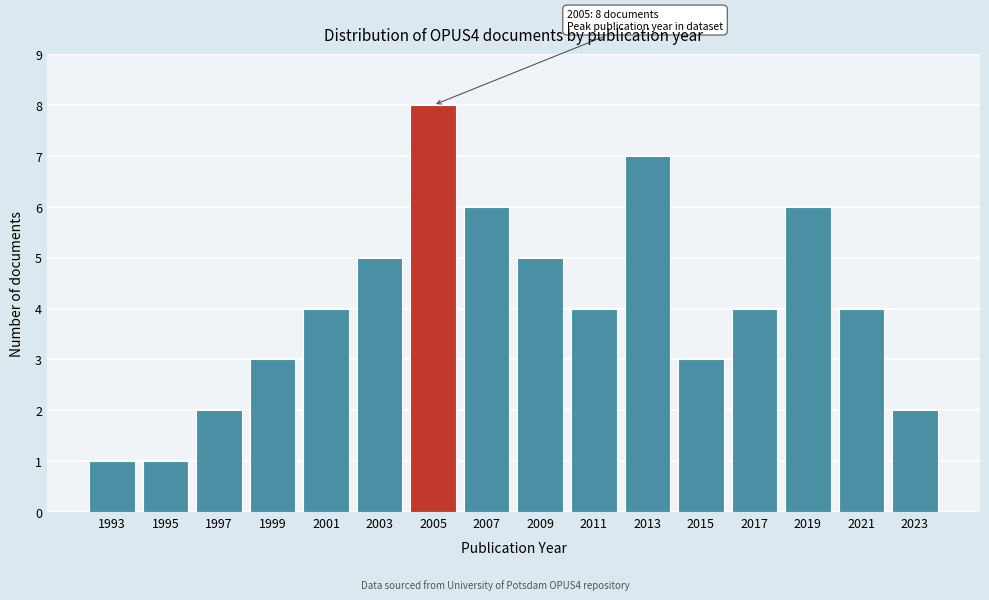

Reading left to right, list all the values displayed in this chart.

1993=1	1995=1	1997=2	1999=3	2001=4	2003=5	2005=8	2007=6	2009=5	2011=4	2013=7	2015=3	2017=4	2019=6	2021=4	2023=2